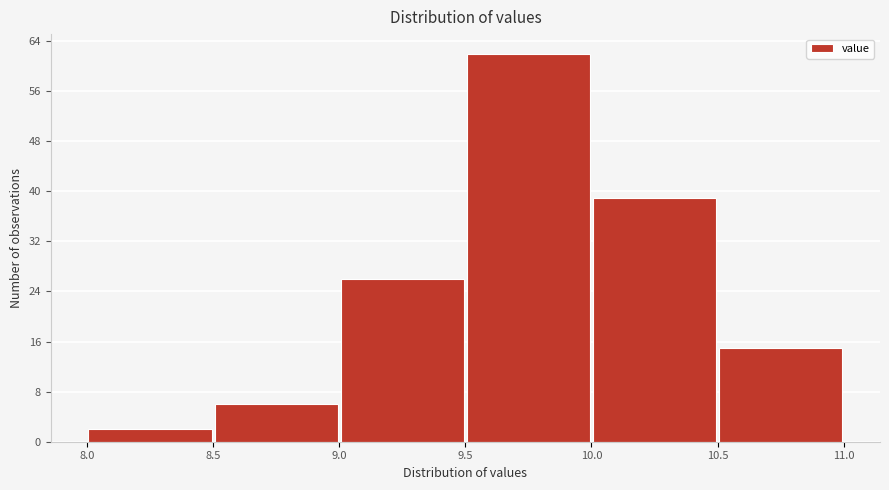

Which range on the x-axis has the tallest bar?

9.5 to 10.0